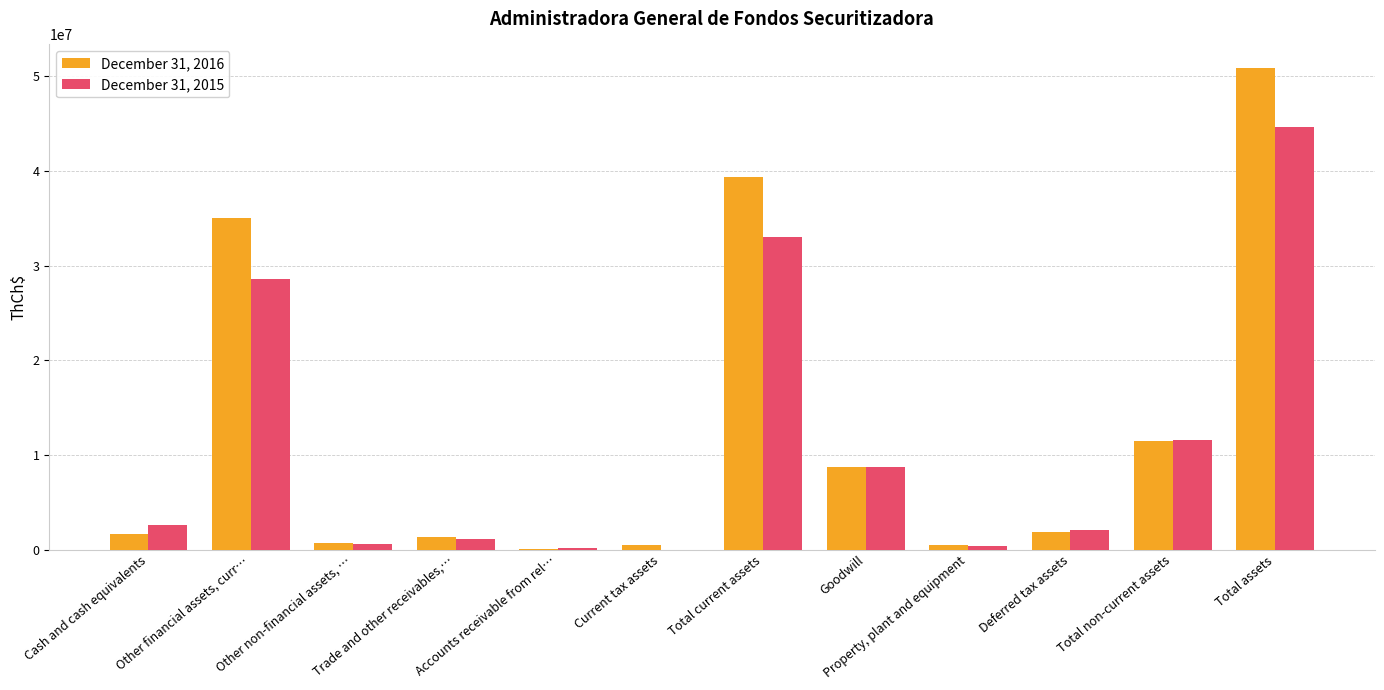

What is the sum of all December 31, 2016 values?

151960139